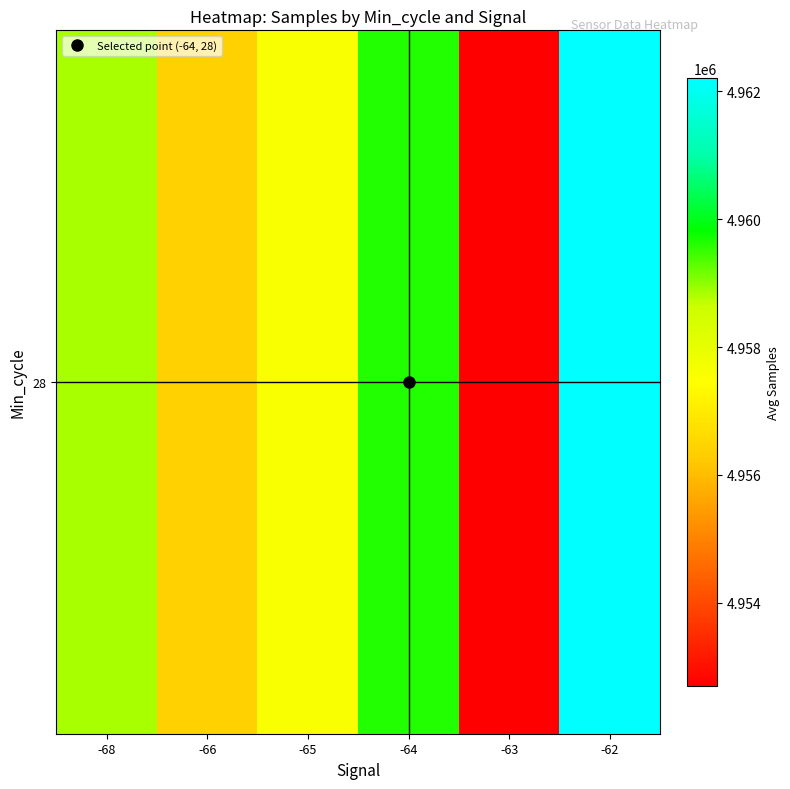

List the labels in order of value, largest first.

-62, -64, -68, -65, -66, -63